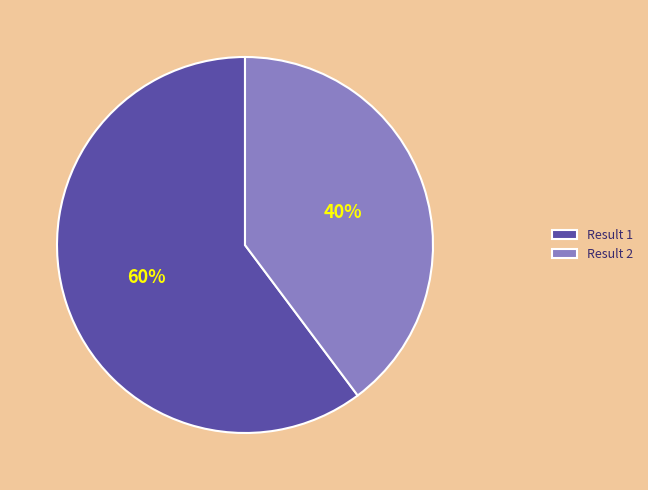

Between Result 2 and Result 1, which is larger?

Result 1